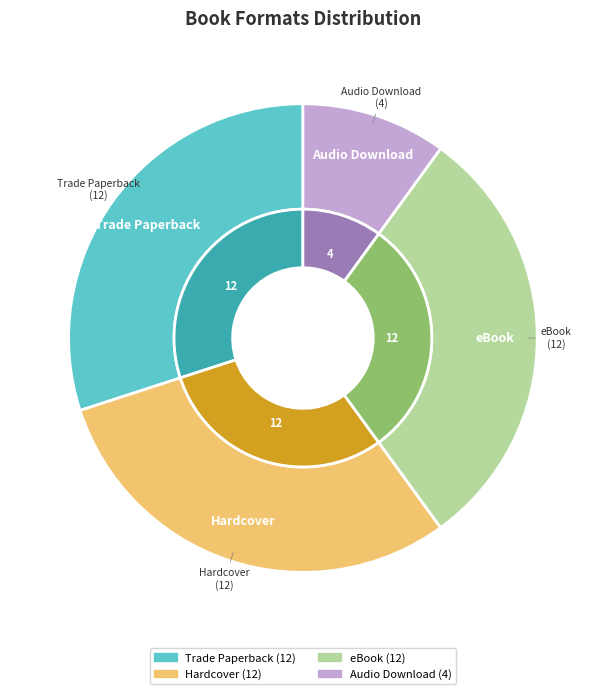

Is Hardcover the majority of the pie?

No